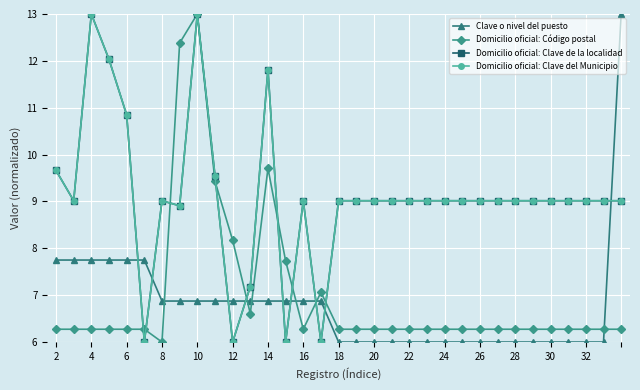

Does the chart have visible grid lines?

Yes